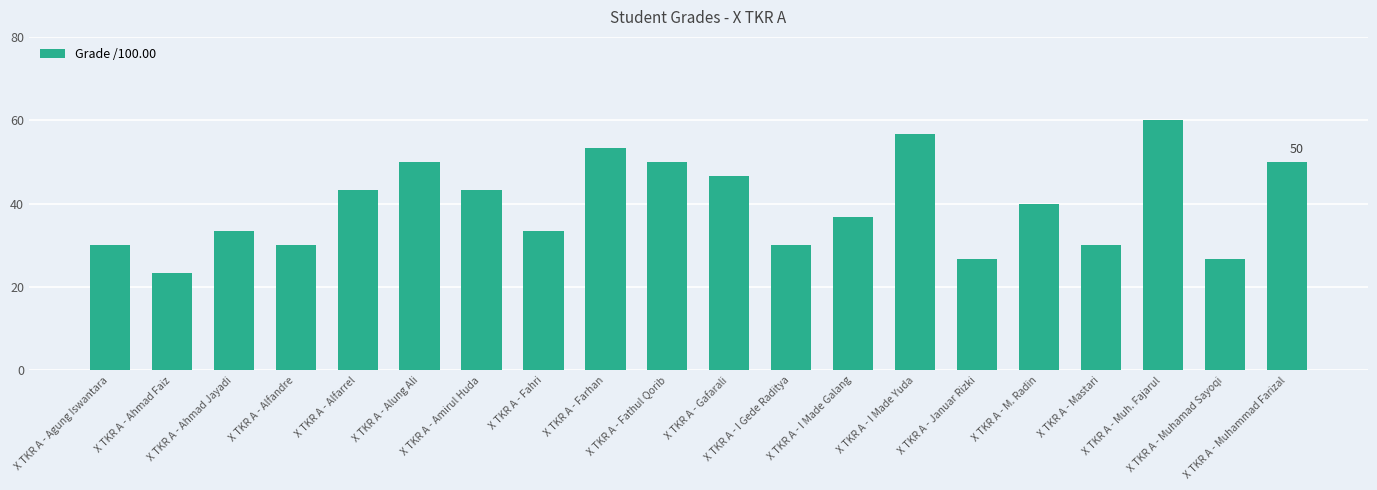

At which label does the data first exceed 40?

X TKR A - Alfarrel